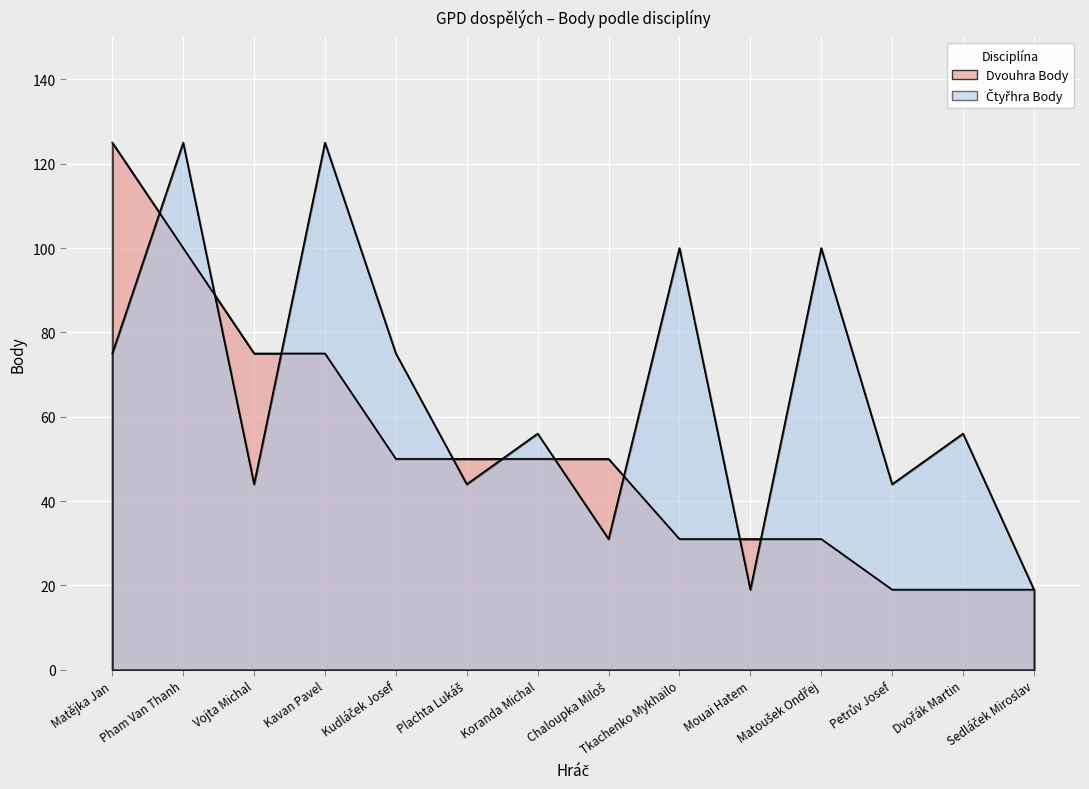

Reading left to right, transcribe all the data shown in this chart.

Čtyřhra Body: 75	125	44	125	75	44	56	31	100	19	100	44	56	19
Dvouhra Body: 125	100	75	75	50	50	50	50	31	31	31	19	19	19